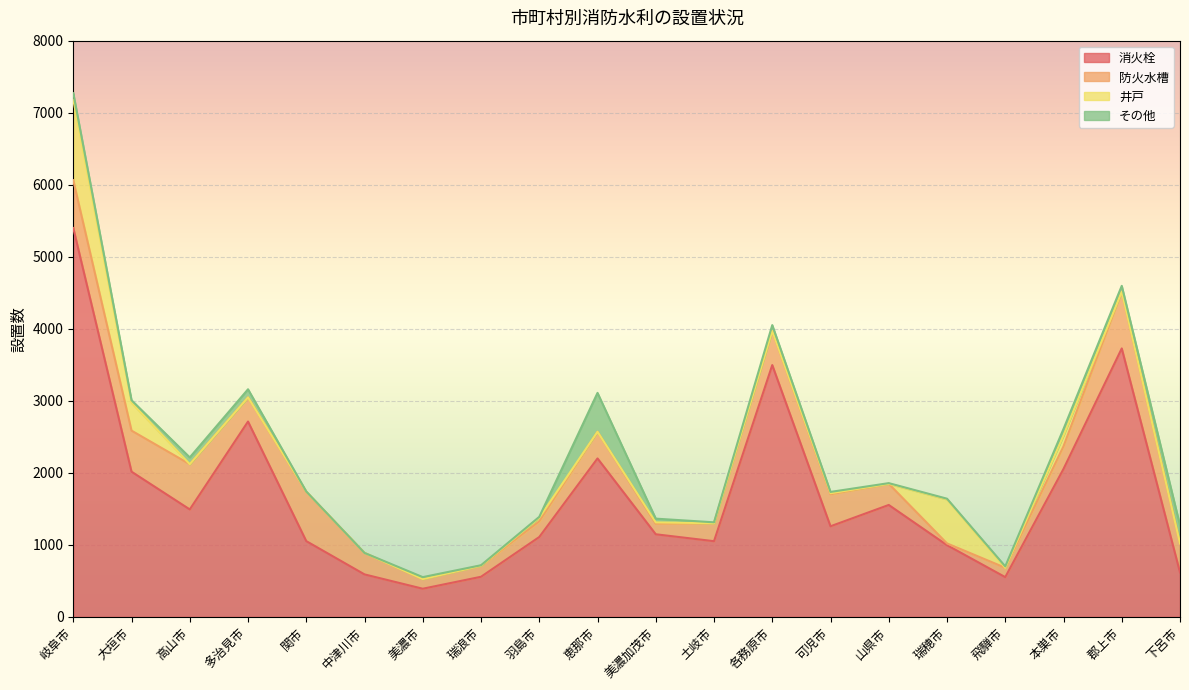

Reading left to right, what are all the values shown in this chart?

消火栓: 5399	2016	1492	2712	1052	590	391	557	1109	2200	1147	1051	3496	1258	1554	996	552	2054	3727	618
防火水槽: 664	570	628	335	683	298	134	154	217	370	147	250	473	445	294	24	130	314	788	401
井戸: 1119	388	0	0	4	0	0	0	50	0	18	0	0	14	0	611	0	151	0	0
その他: 89	34	94	113	2	0	27	6	13	540	52	12	82	18	9	10	19	90	81	252